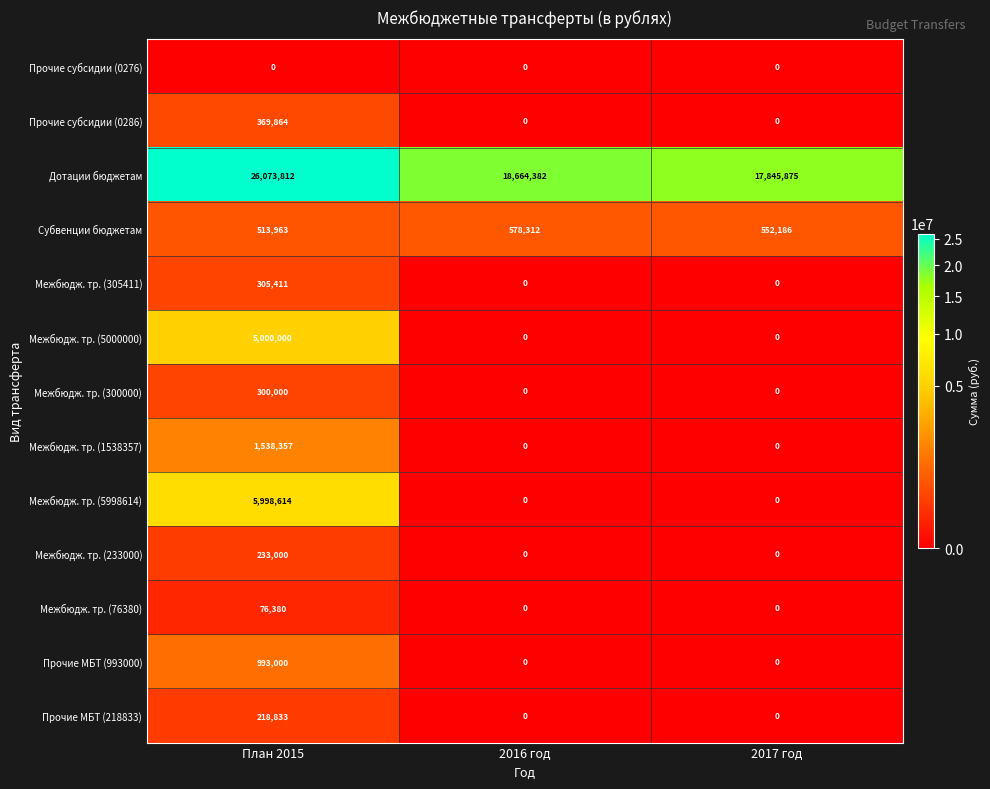

What is the difference between the Межбюдж. тр. (76380) values at 2016 год and План 2015?

76380